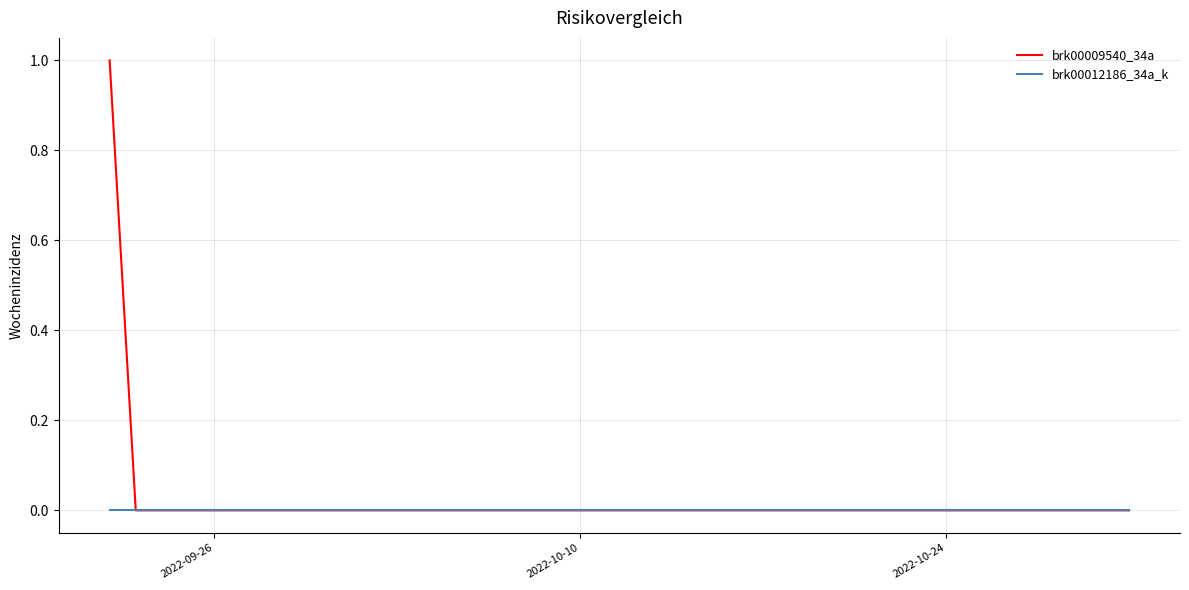

How many series are shown in this chart?

2